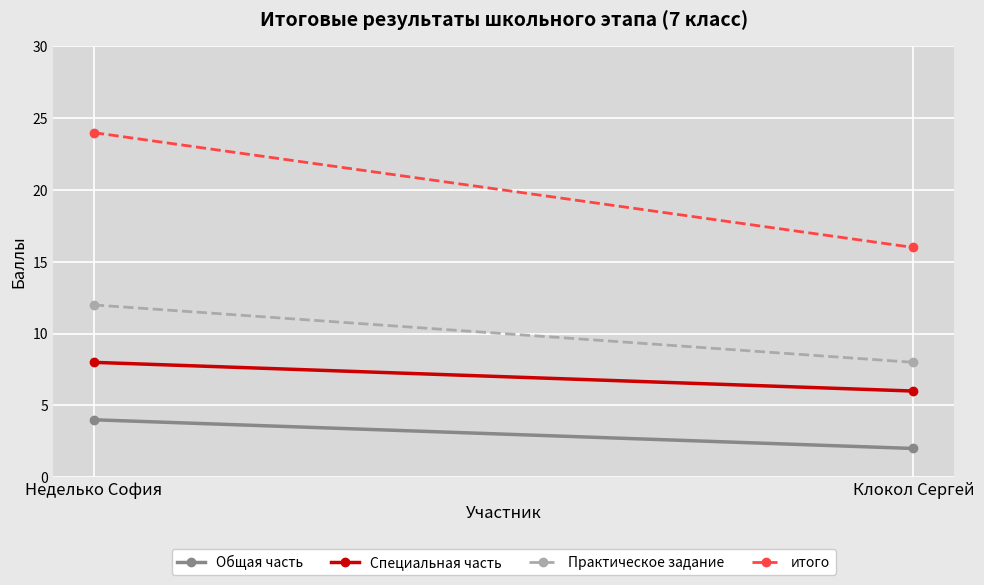

Reading left to right, transcribe all the data shown in this chart.

Общая часть: Неделько София=4	Клокол Сергей=2
Специальная часть: Неделько София=8	Клокол Сергей=6
Практическое задание: Неделько София=12	Клокол Сергей=8
итого: Неделько София=24	Клокол Сергей=16